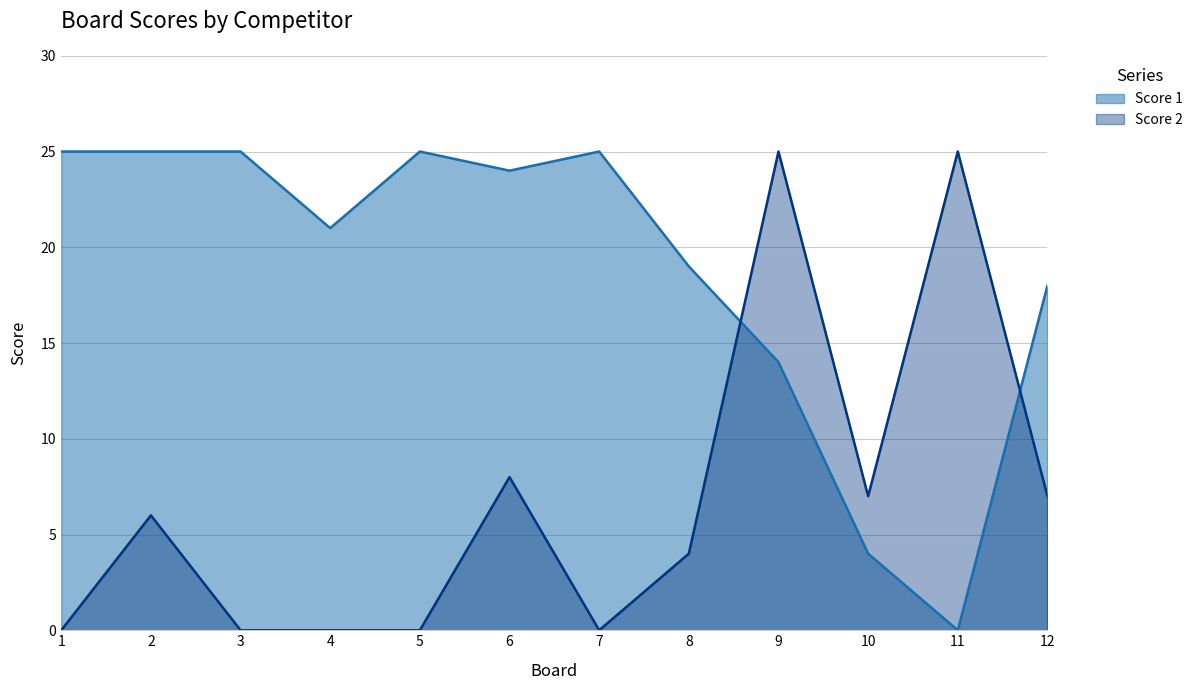

Where do Score 2 and Score 1 first cross each other?

8 and 9